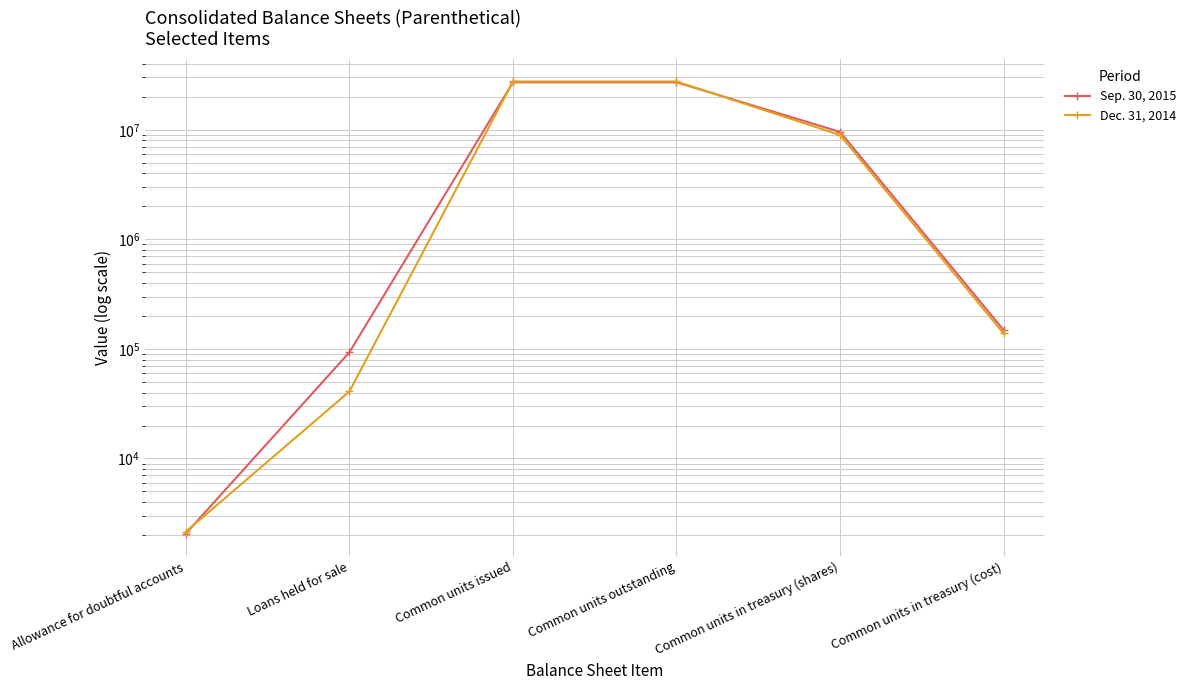

Reading left to right, what are all the values shown in this chart?

Sep. 30, 2015: Allowance for doubtful accounts=2066	Loans held for sale=93134	Common units issued=27116615	Common units outstanding=27116615	Common units in treasury (shares)=9560593	Common units in treasury (cost)=148817
Dec. 31, 2014: Allowance for doubtful accounts=2149	Loans held for sale=40886	Common units issued=27566200	Common units outstanding=27566200	Common units in treasury (shares)=8964049	Common units in treasury (cost)=138363